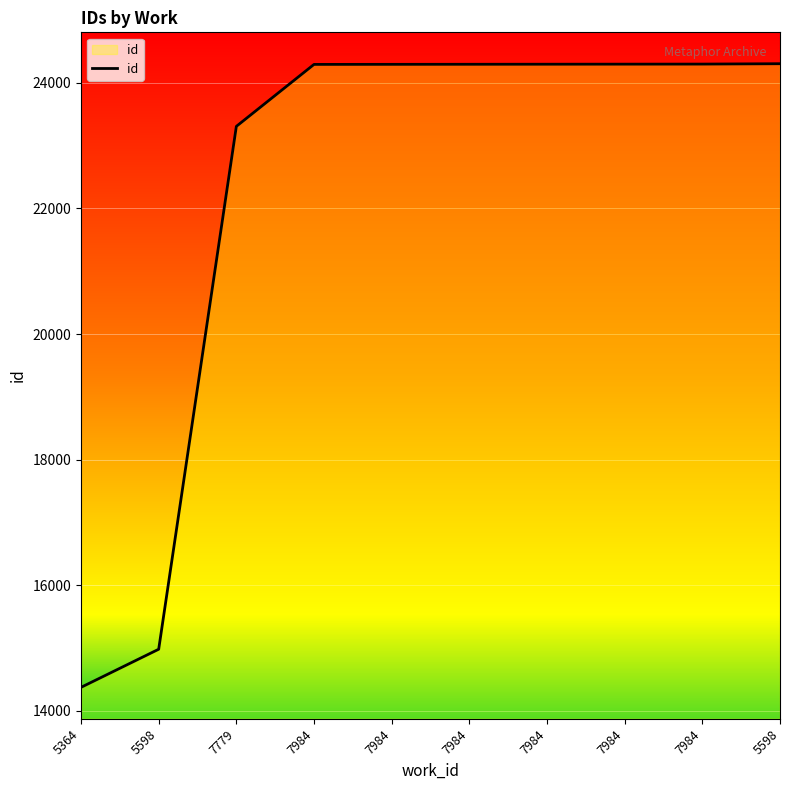

True or false: there are more than 2 points higher than both neighbors.

False